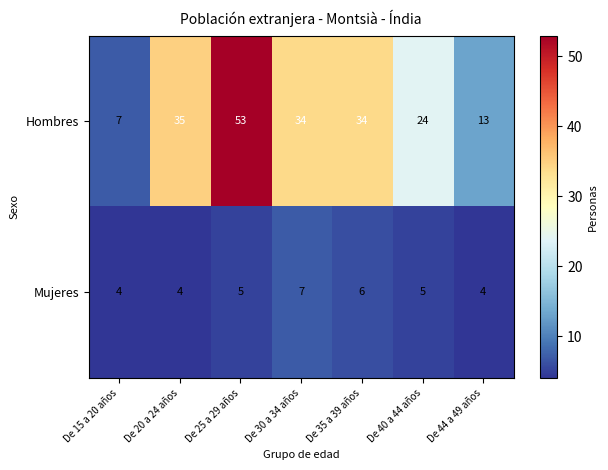

What is the approximate value of Hombres at De 15 a 20 años, to the nearest 10?

10